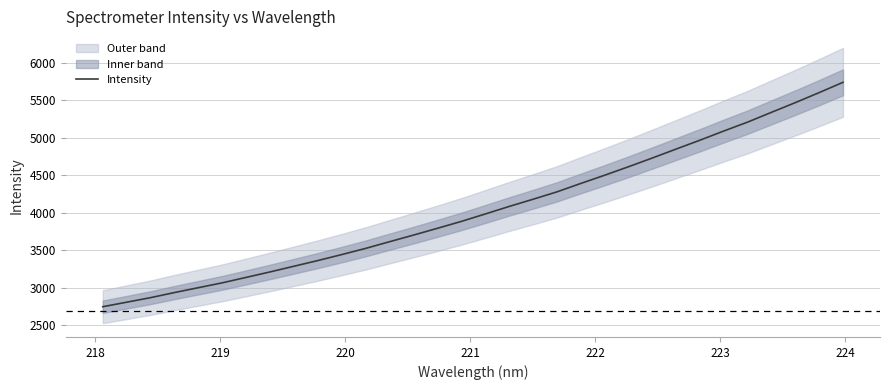

What is the maximum value for Intensity?

5740.7